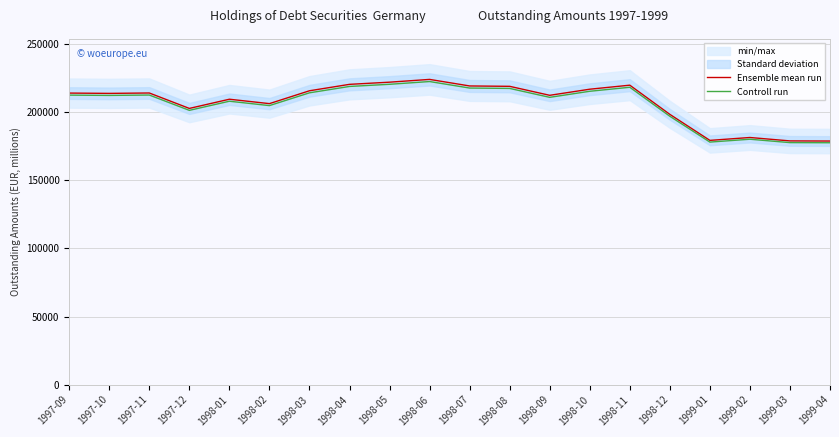

Rank the series by their average value, from lowest to highest.

Controll run, Ensemble mean run